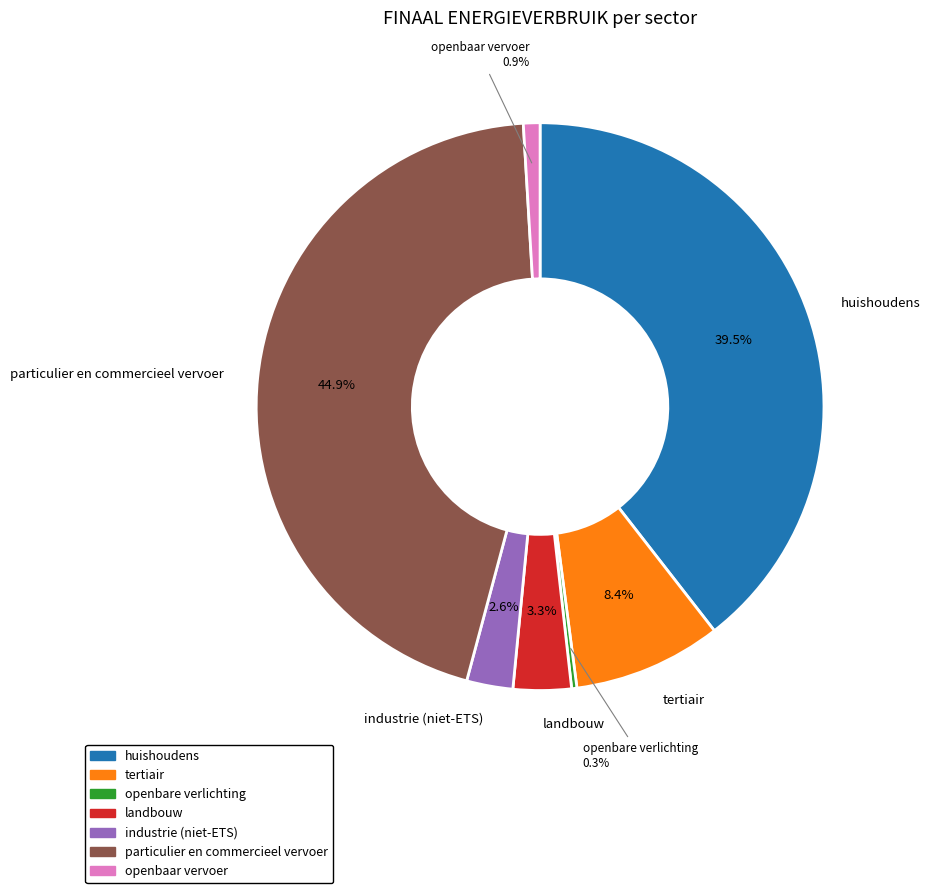

Which category has the biggest portion of the pie?

particulier en commercieel vervoer